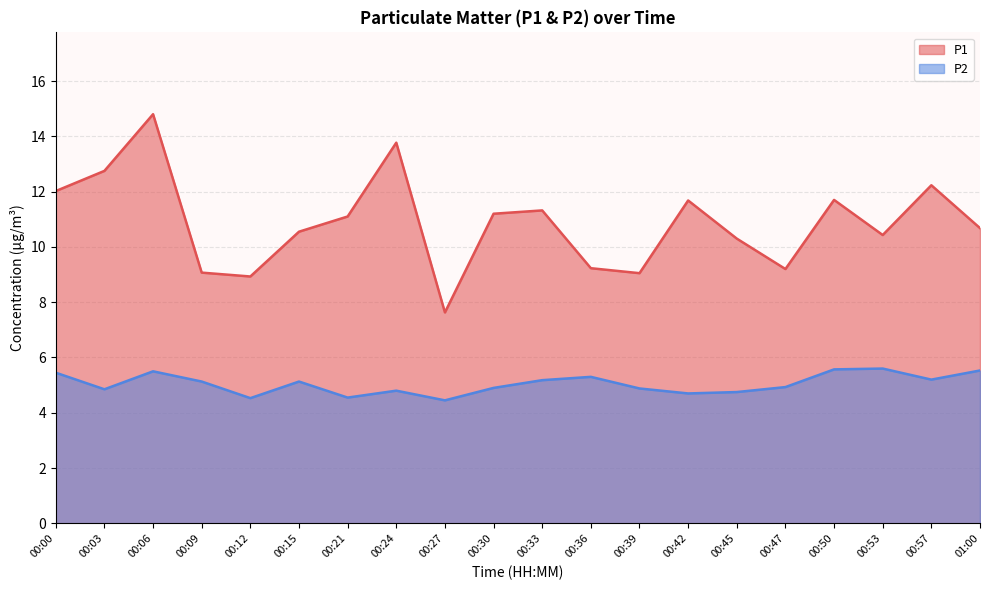

True or false: P1 and P2 intersect in this chart.

False